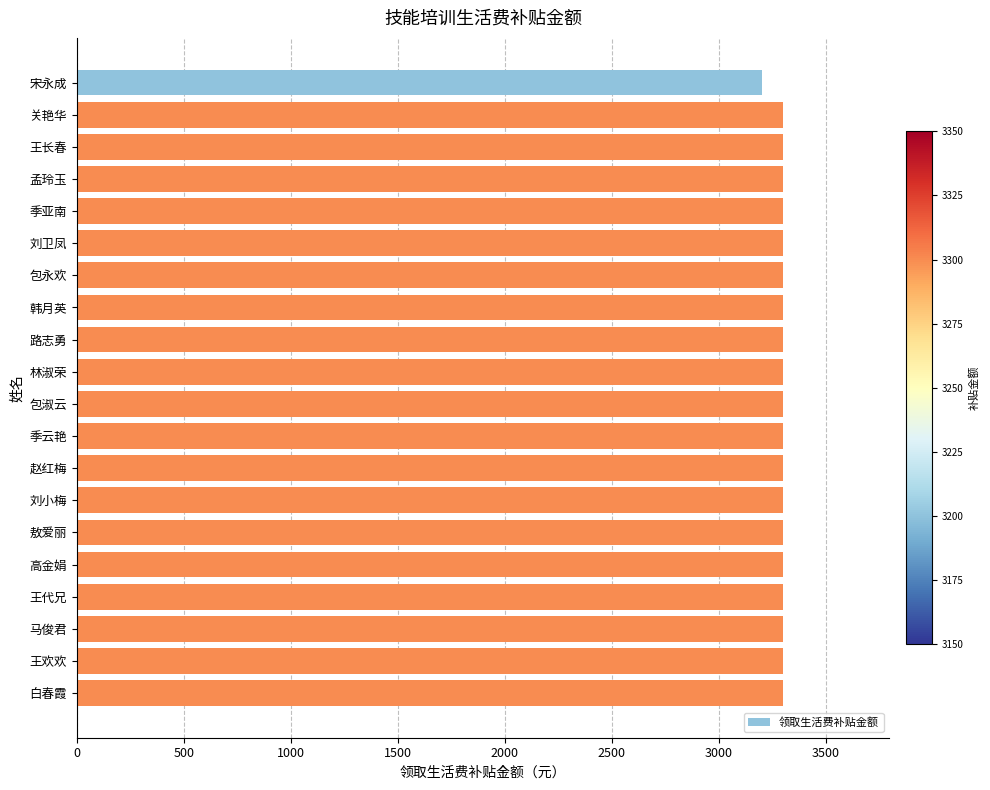

The chart shows a value of 3300 at 王代兄. True or false?

True